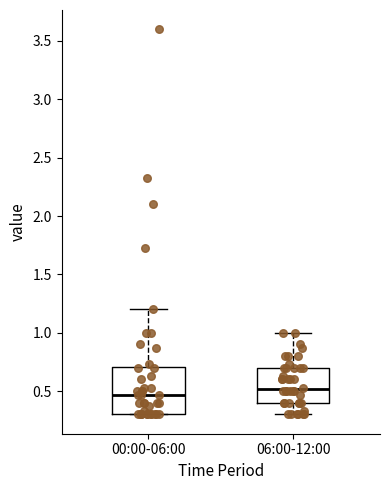

Reading left to right, read every box against the y-axis: the position of its median line, the range the box covers, and the ends of its whiskers. The values are not printed on the chart, so give them approximately, as read against the axis.

00:00-06:00: median 0.45, box 0.30 to 0.70, whiskers 0.30 to 1.20
06:00-12:00: median 0.50, box 0.40 to 0.70, whiskers 0.30 to 1.00